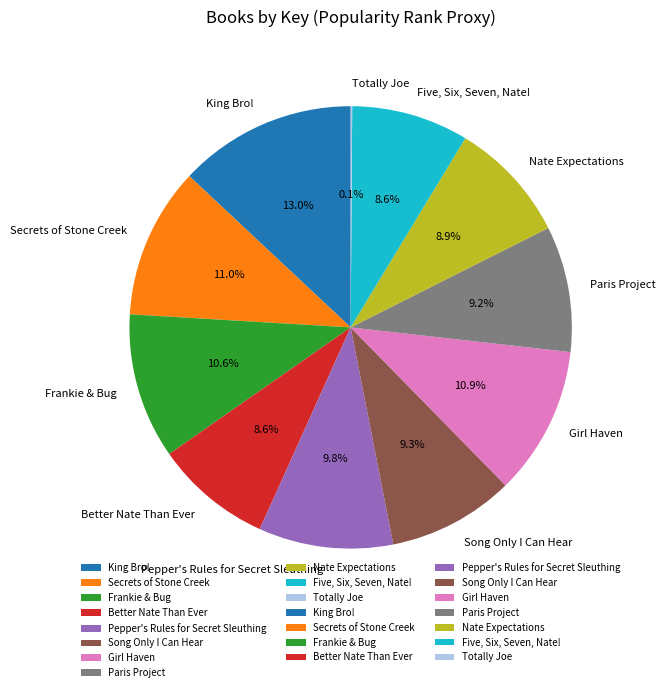

The King Bro! slice represents 13% of the pie. True or false?

True